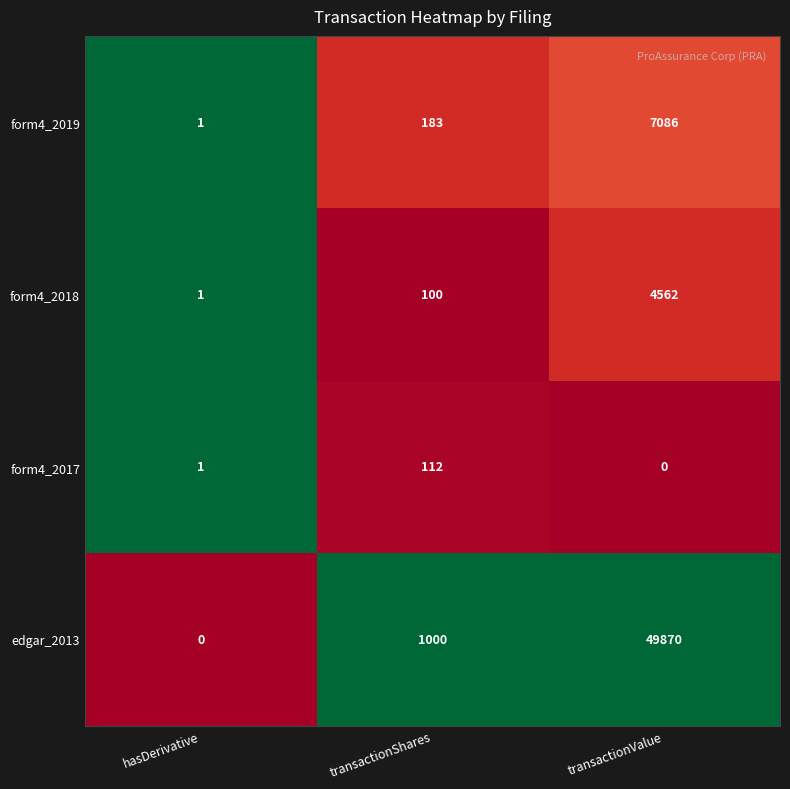

What is the greatest value displayed?

49870